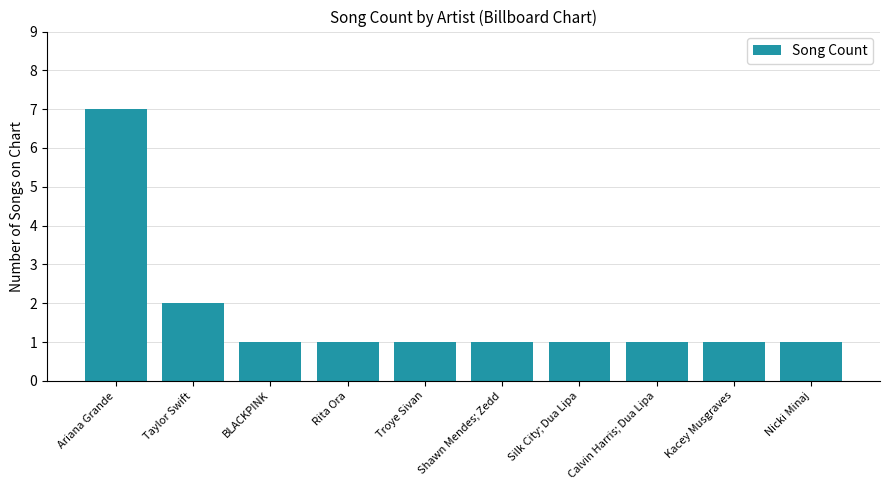

What is the difference between the maximum and minimum values?

6